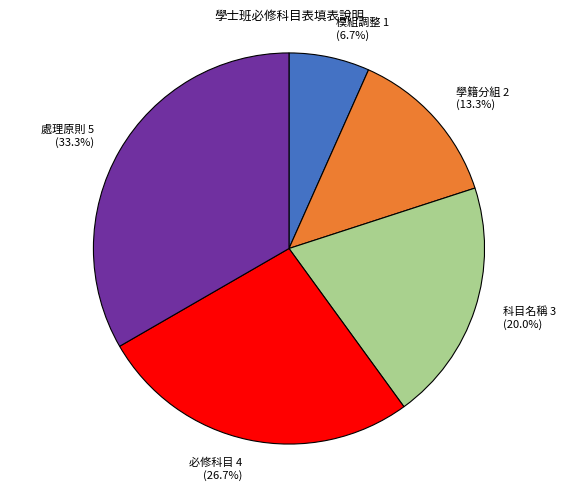

What portion of the pie excludes 科目名稱?

80.0%